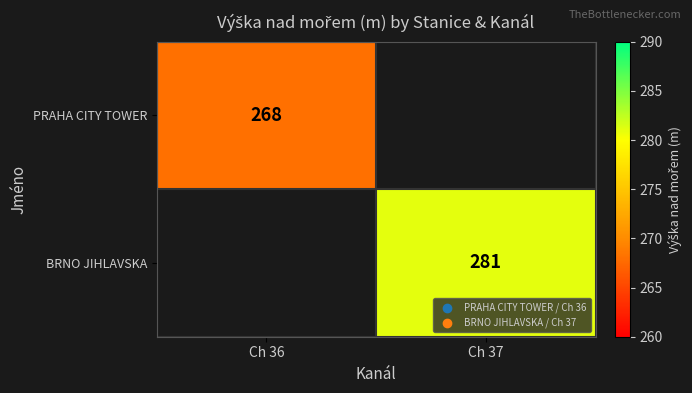

The PRAHA CITY TOWER series shows 128 at Ch 36. True or false?

False